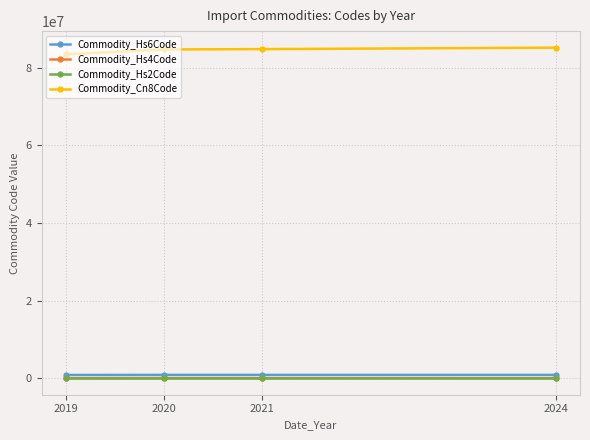

Where does the Commodity_Hs4Code series first go above 8474?

2021